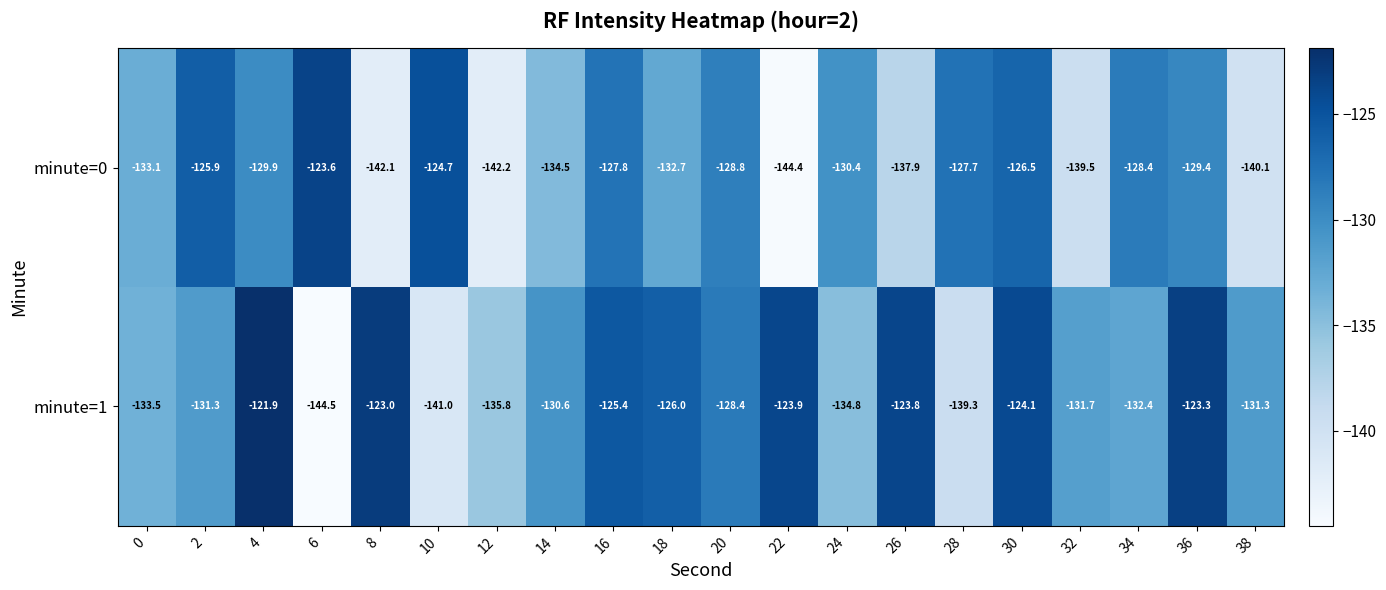

The value of minute=0 at 30 is -126.5. True or false?

True